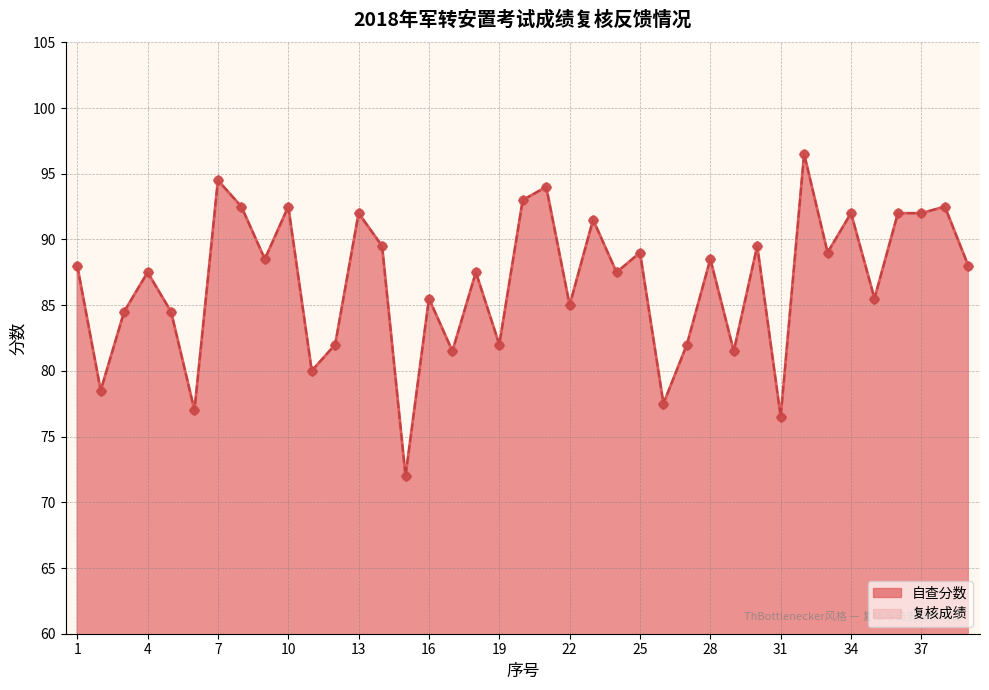

What are all the series names shown in the legend?

自查分数, 复核成绩